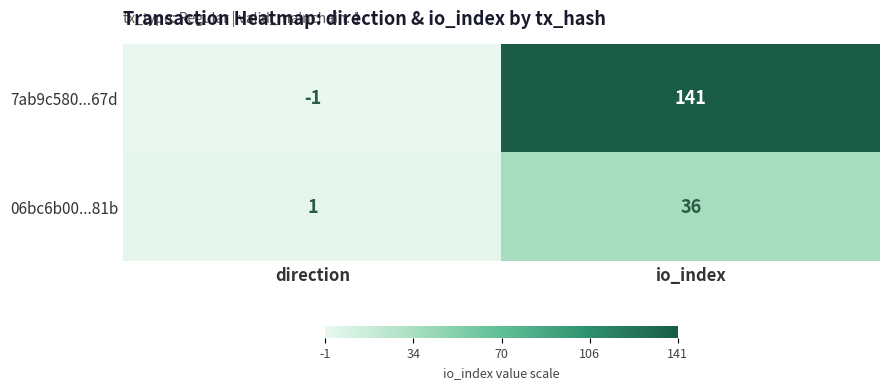

What is the maximum value shown in the chart?

141